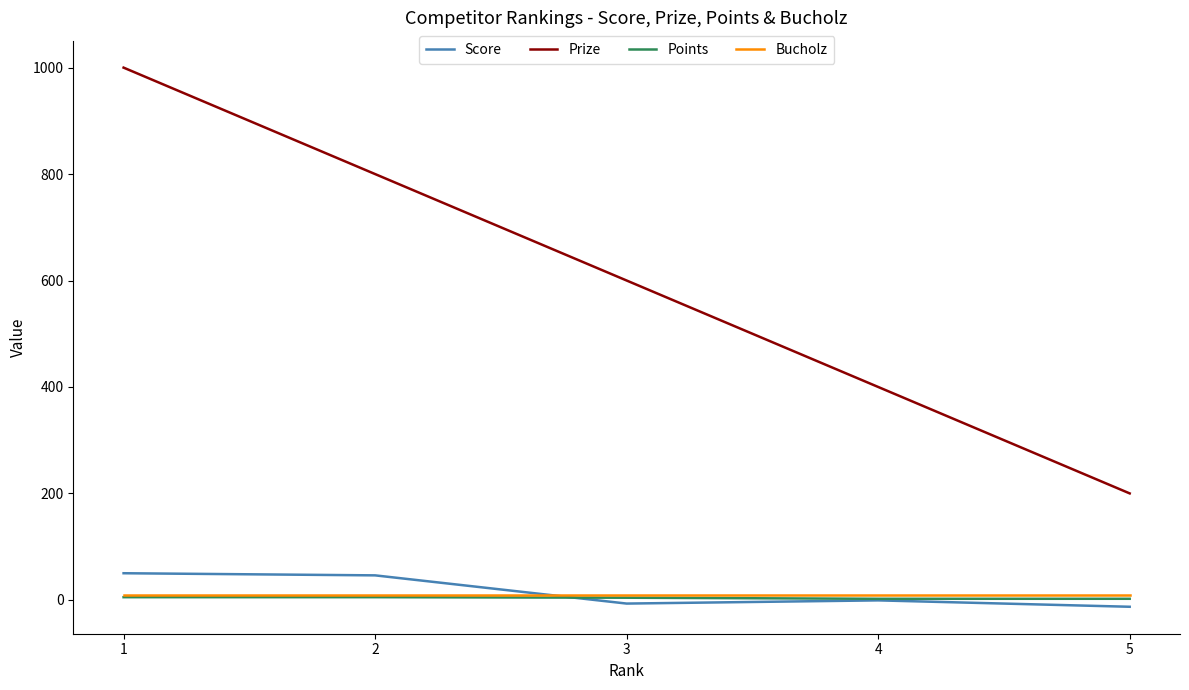

Which series has the widest spread of values?

Prize